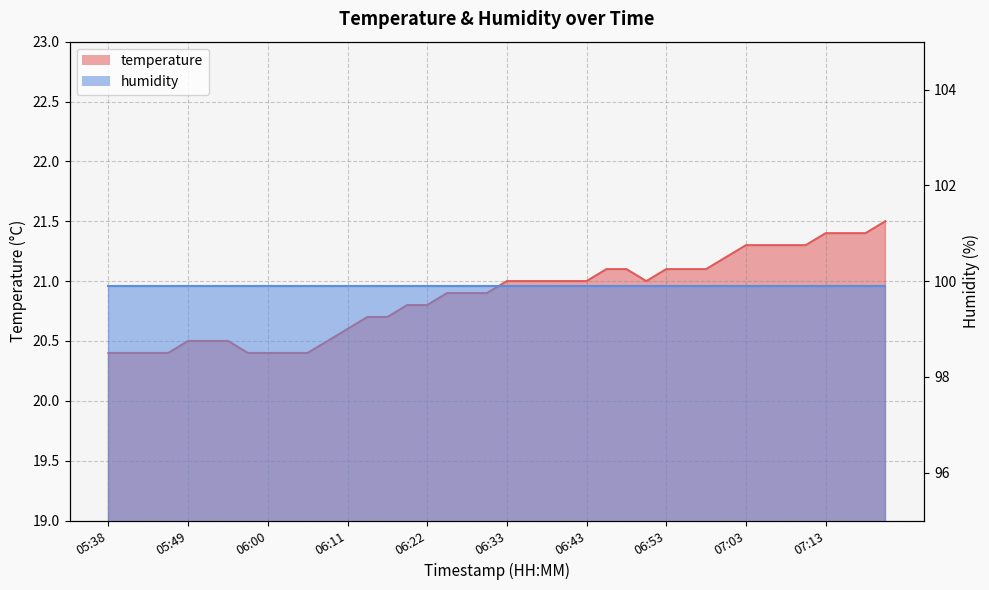

List the labels in order of value, largest first.

07:21, 07:13, 07:16, 07:18, 07:03, 07:05, 07:08, 07:10, 07:00, 06:45, 06:48, 06:53, 06:55, 06:58, 06:33, 06:35, 06:38, 06:40, 06:43, 06:50, 06:25, 06:28, 06:30, 06:19, 06:22, 06:14, 06:17, 06:11, 05:49, 05:52, 05:54, 06:08, 05:38, 05:41, 05:44, 05:46, 05:57, 06:00, 06:03, 06:05